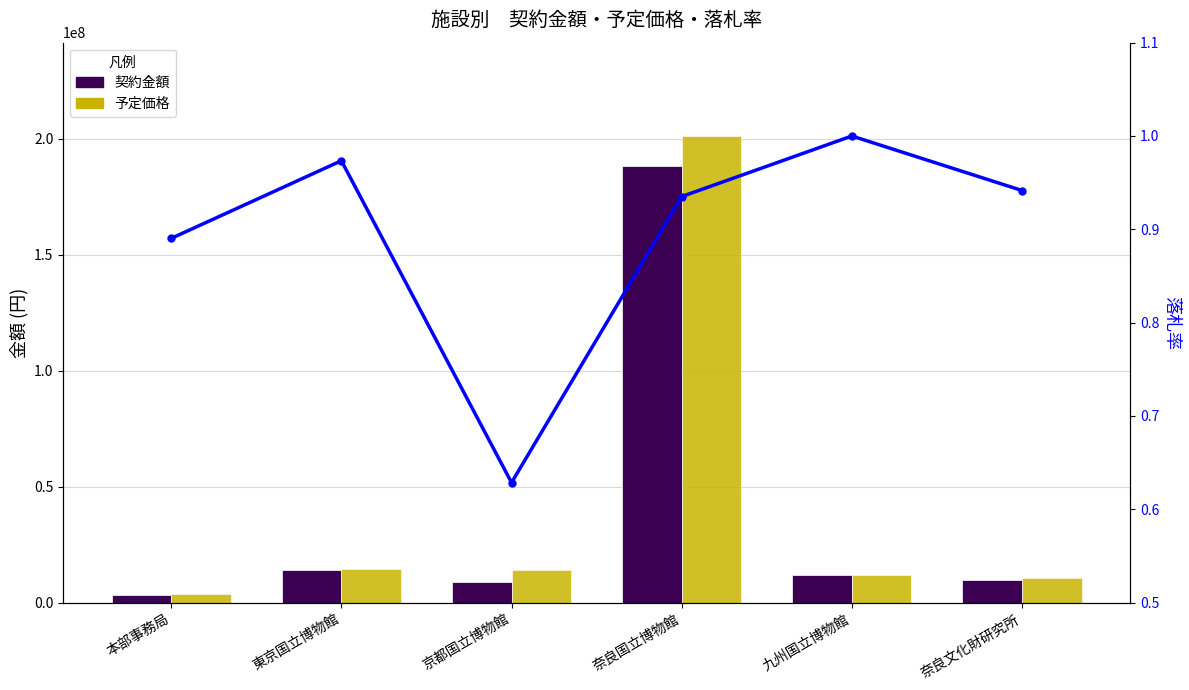

Reading left to right, list all the values displayed in this chart.

契約金額: 本部事務局=3466980.0	東京国立博物館=13948000.0	京都国立博物館=8830800.0	奈良国立博物館=188100000.0	九州国立博物館=11908710.0	奈良文化財研究所=9878176.0
予定価格: 本部事務局=3894000.0	東京国立博物館=14327456.0	京都国立博物館=14048100.0	奈良国立博物館=201147837.0	九州国立博物館=11908710.0	奈良文化財研究所=10490362.0
落札率: 本部事務局=0.9	東京国立博物館=1.0	京都国立博物館=0.6	奈良国立博物館=0.9	九州国立博物館=1.0	奈良文化財研究所=0.9